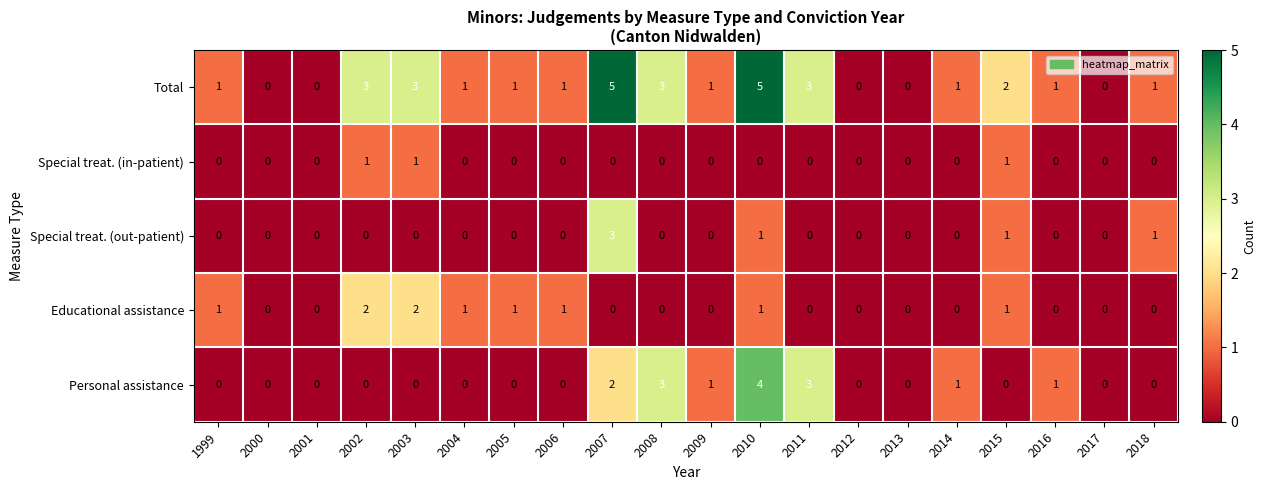

What is the sum of the Total values at 2009 and 2008?

4